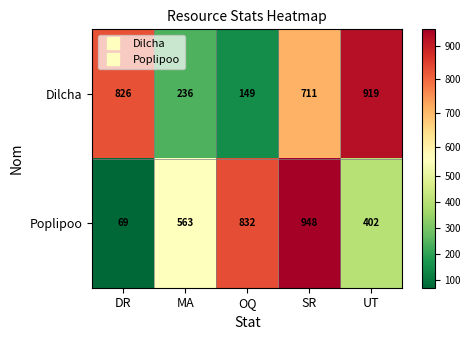

What is the difference between the highest and lowest values at OQ?

683